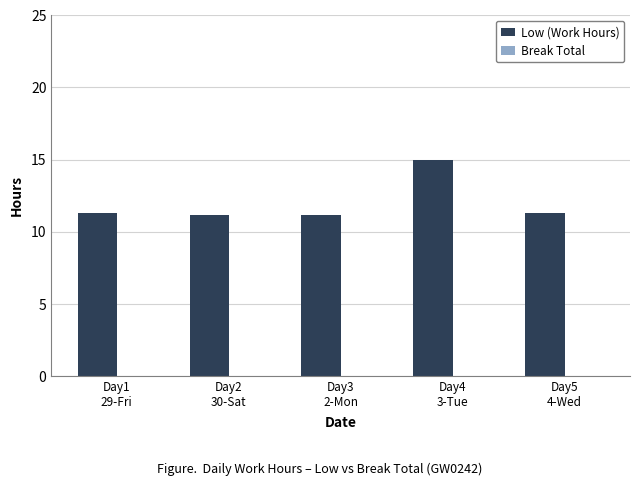

What is the average value?

12.0